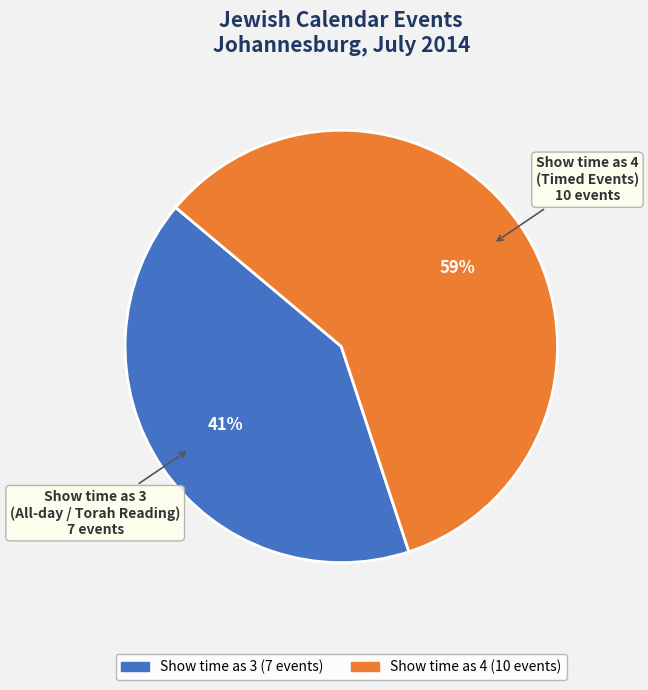

How many slices are in this pie chart?

2